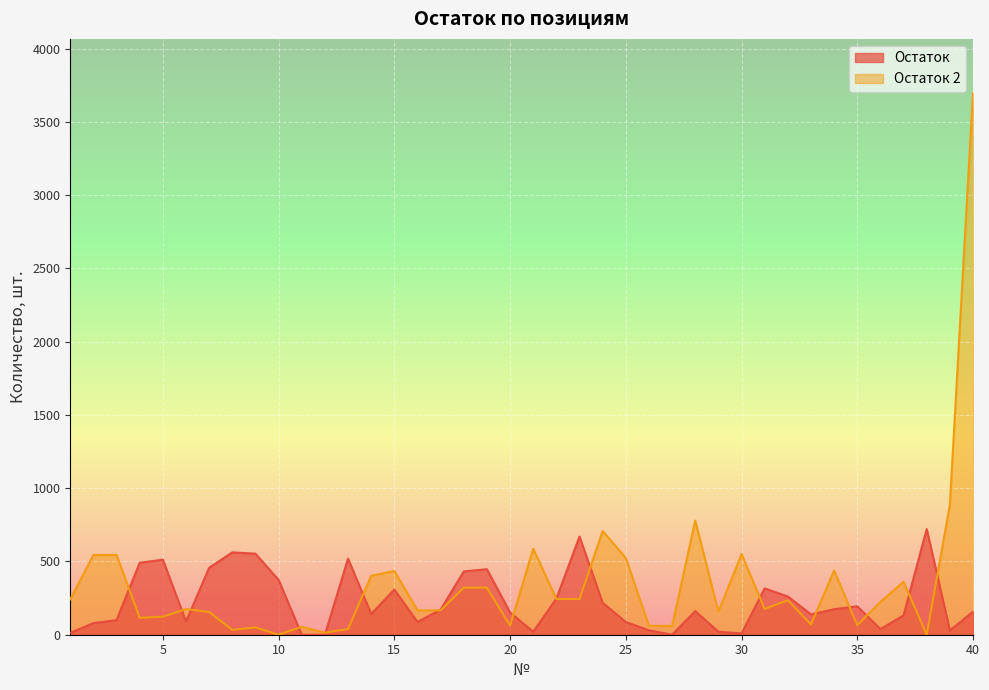

At which label does Остаток 2 first exceed 224?

1